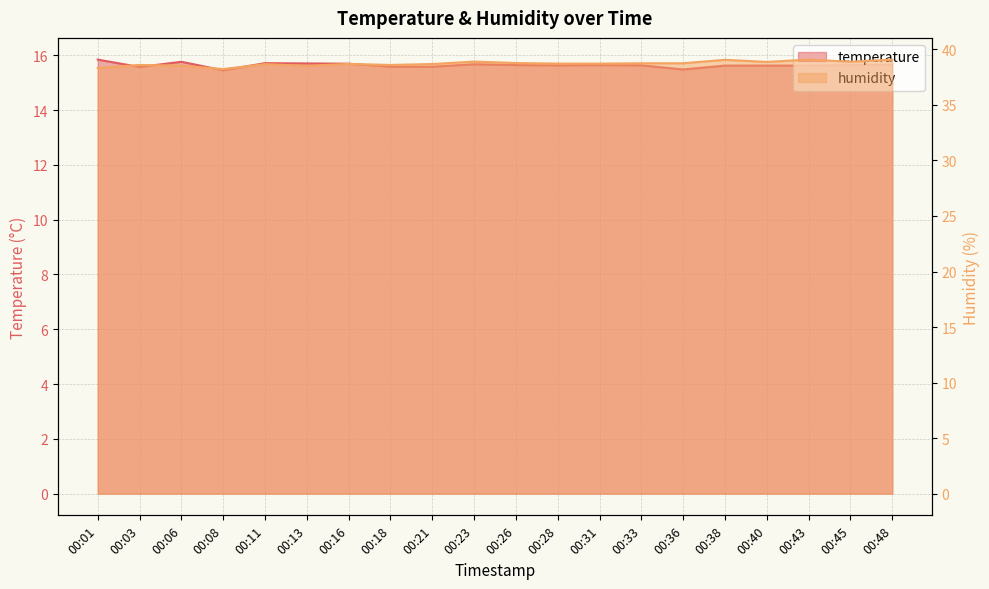

Where is temperature nearest to the value 15?

00:08